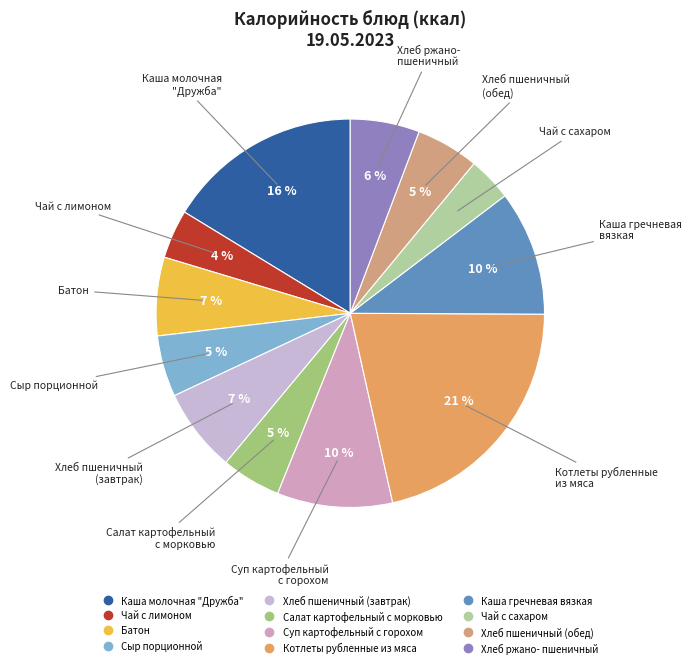

The Сыр порционной slice represents 1% of the pie. True or false?

False